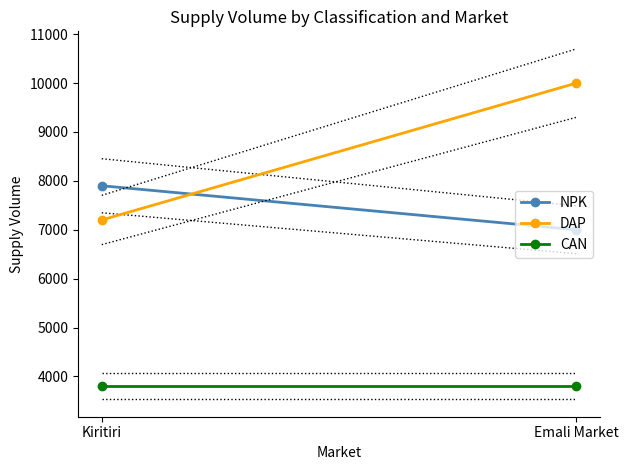

What position from the left is Emali Market?

2